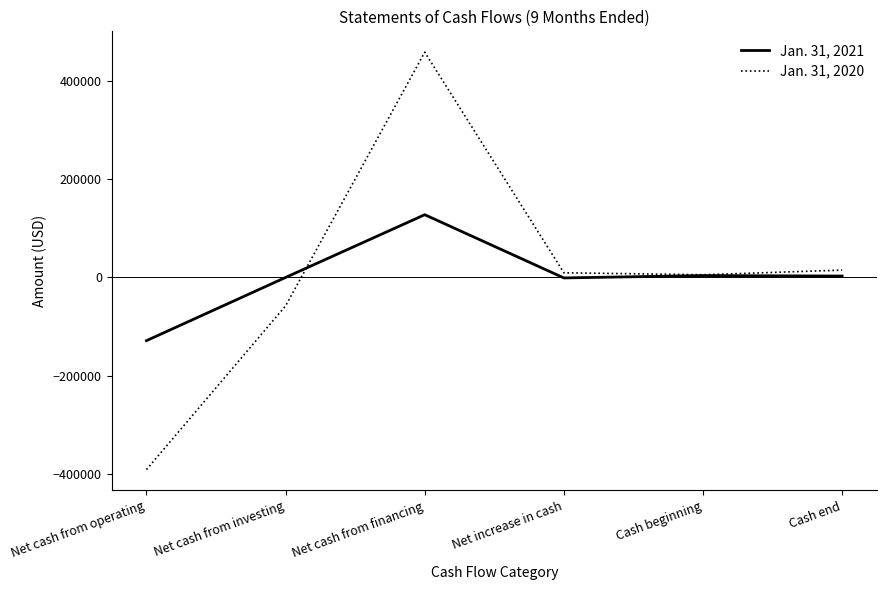

What is the difference between the maximum and minimum values in the Jan. 31, 2020 series?

847780